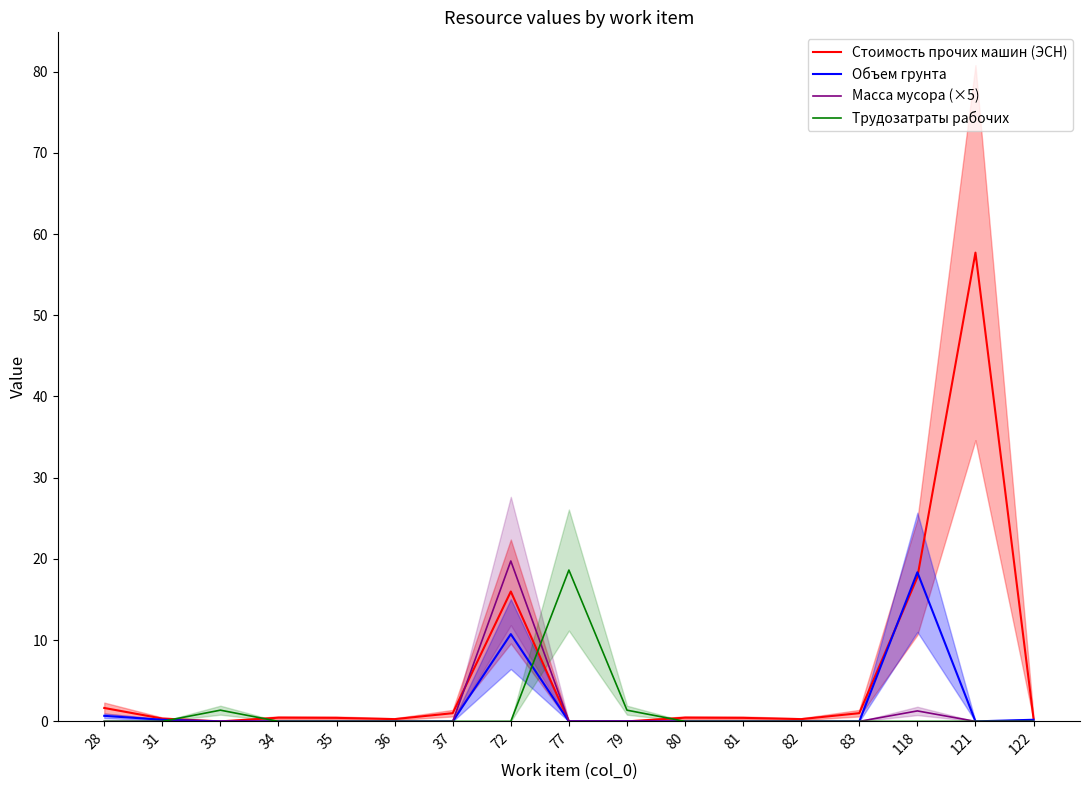

Does the chart display data point markers on the line(s)?

No